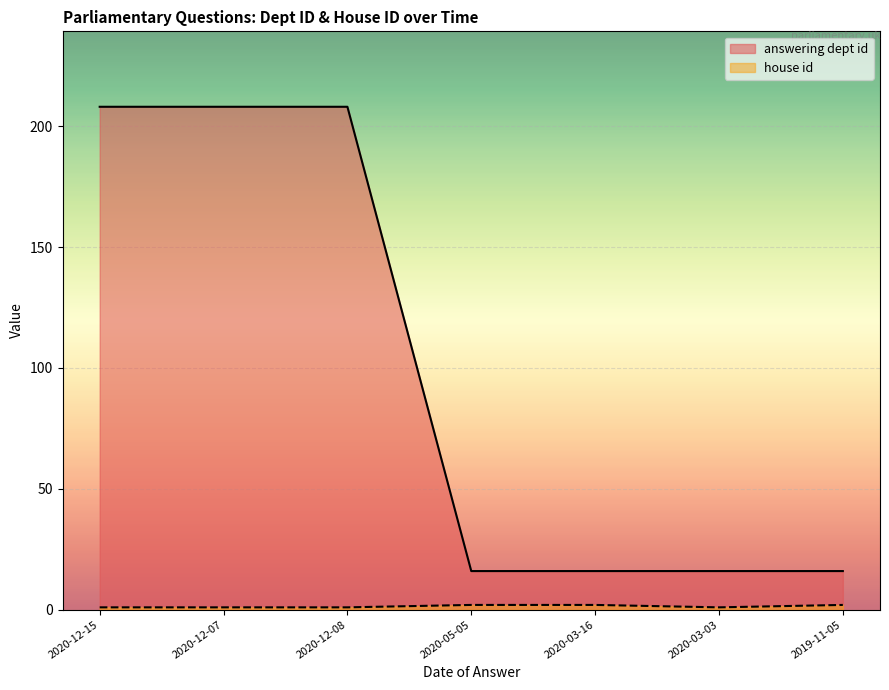

True or false: answering dept id and house id cross at least once.

False